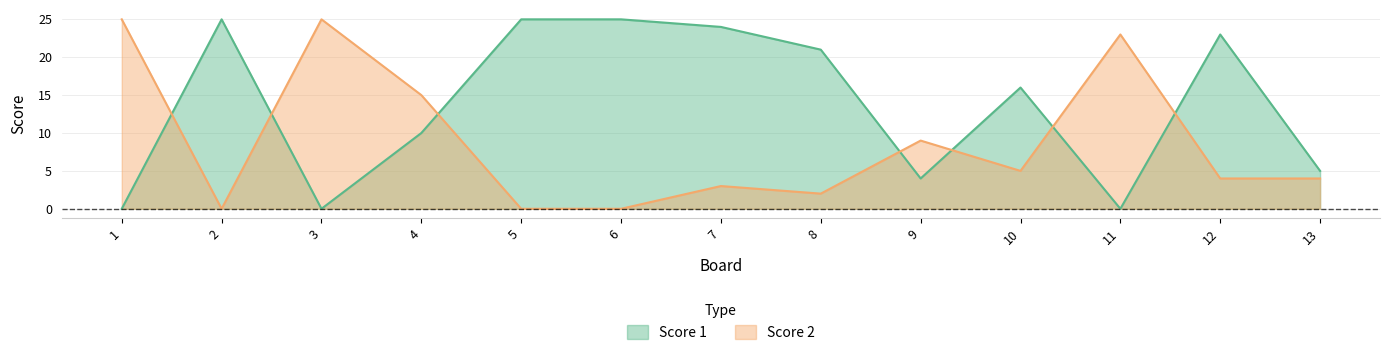

Which label corresponds to the smallest value in the chart?

1